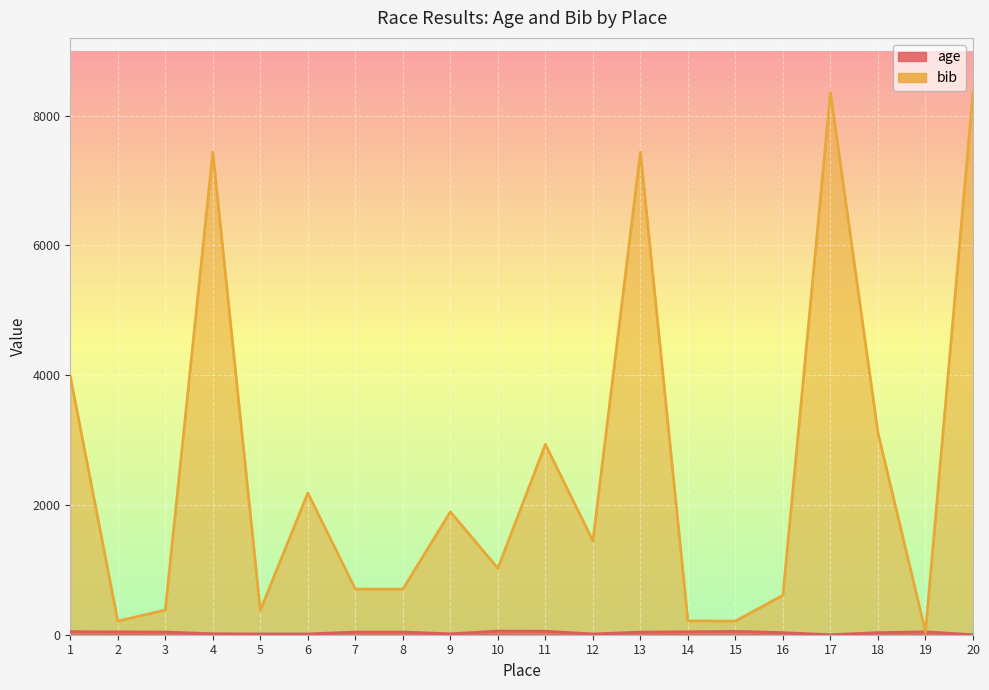

How many interior local peaks does the bib series have?

6